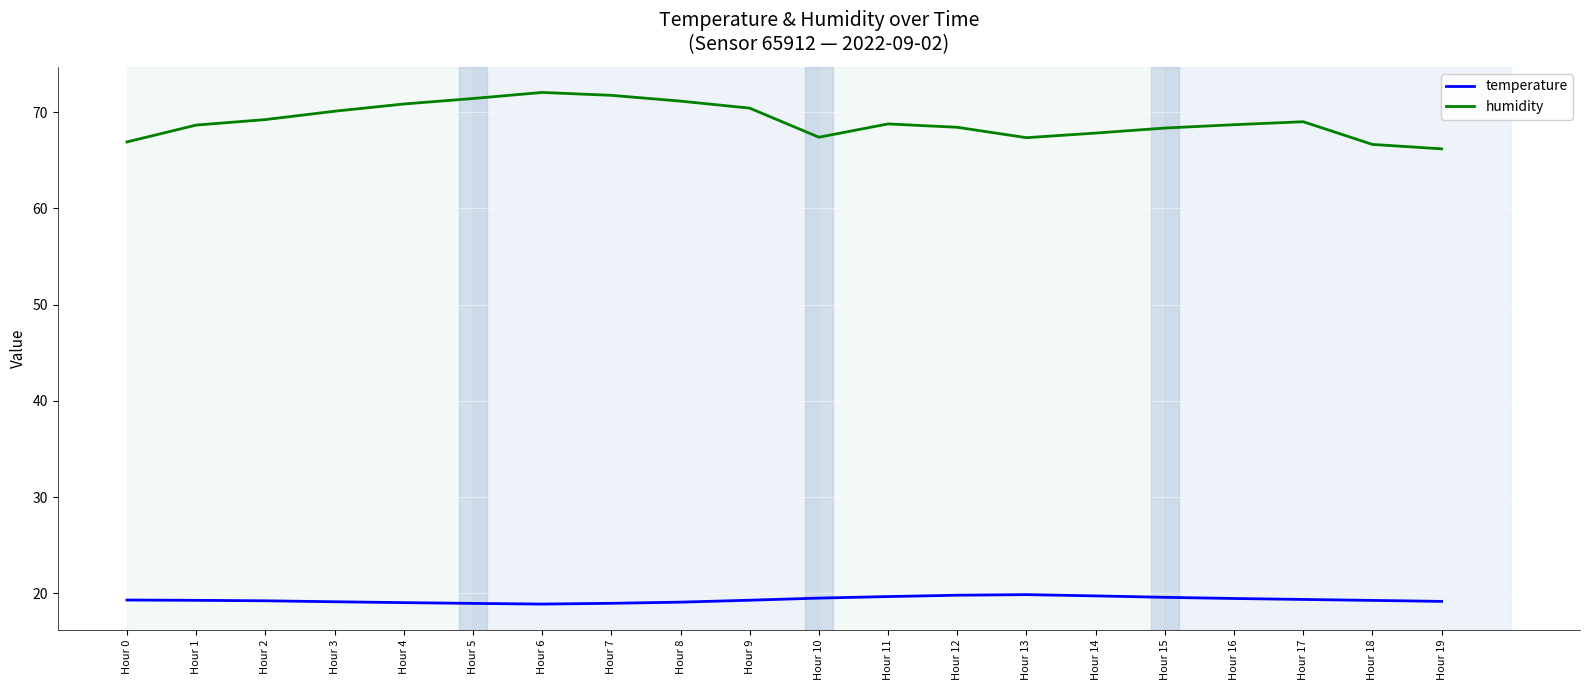

Which series has the largest total across all categories?

humidity